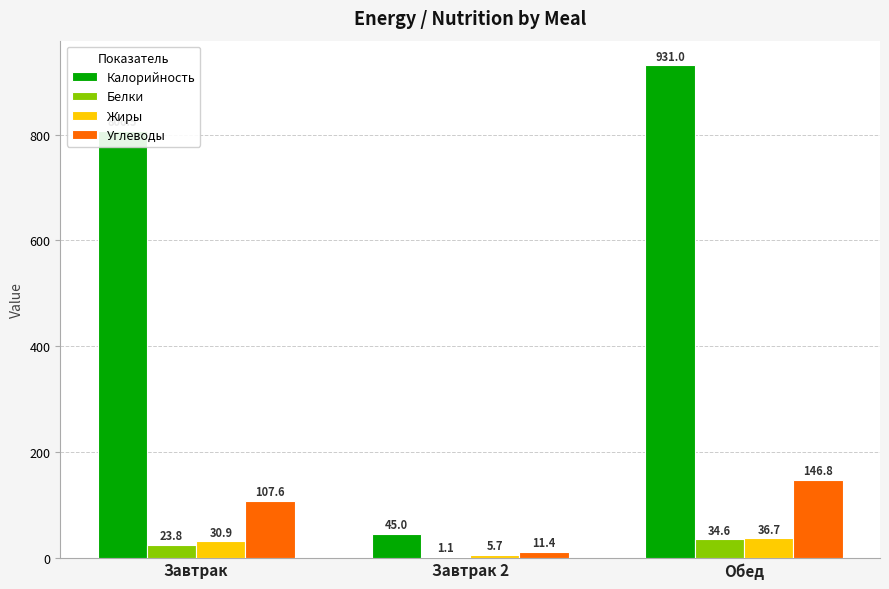

What is the highest value of the Калорийность series?

931.0